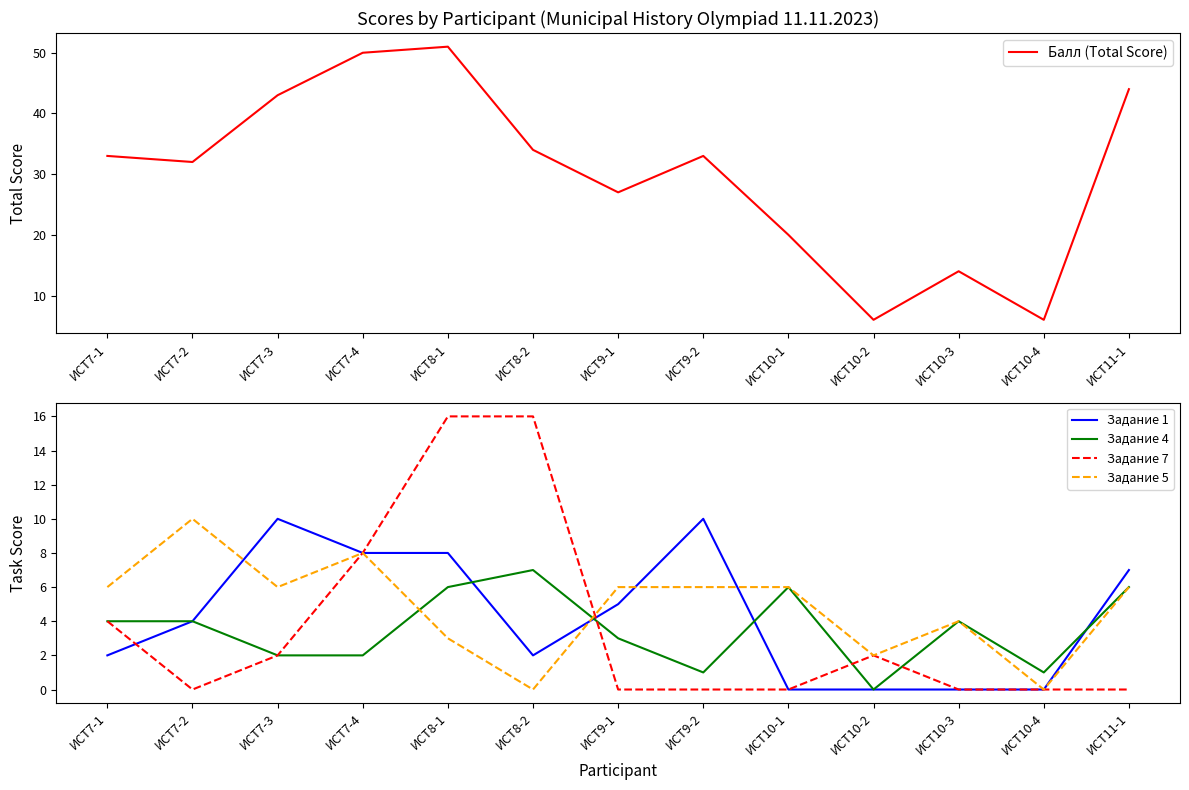

What is the difference between the highest and lowest values at ИСТ9-2?

33